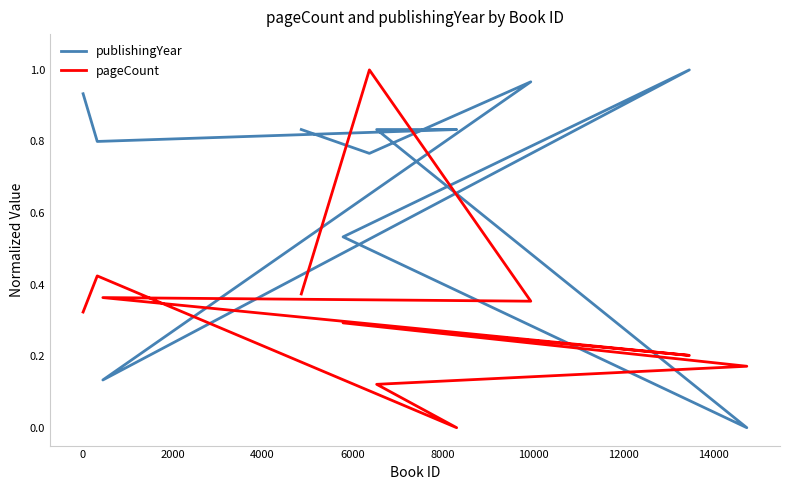

What is the total value across all series at 6000?

0.2